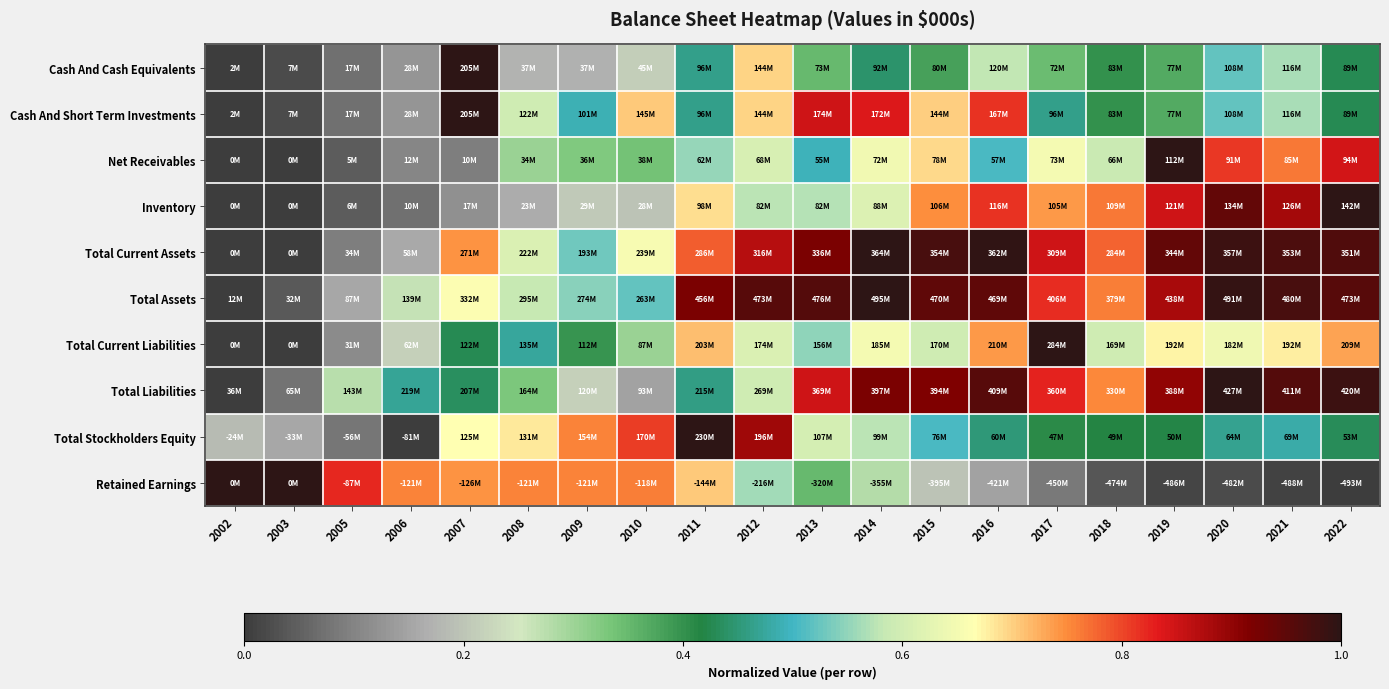

Reading left to right, extract all data points from this chart.

Cash And Cash Equivalents: 2002=0.0	2003=0.0	2005=0.1	2006=0.1	2007=1.0	2008=0.2	2009=0.2	2010=0.2	2011=0.5	2012=0.7	2013=0.4	2014=0.4	2015=0.4	2016=0.6	2017=0.3	2018=0.4	2019=0.4	2020=0.5	2021=0.6	2022=0.4
Cash And Short Term Investments: 2002=0.0	2003=0.0	2005=0.1	2006=0.1	2007=1.0	2008=0.6	2009=0.5	2010=0.7	2011=0.5	2012=0.7	2013=0.8	2014=0.8	2015=0.7	2016=0.8	2017=0.5	2018=0.4	2019=0.4	2020=0.5	2021=0.6	2022=0.4
Net Receivables: 2002=0.0	2003=0.0	2005=0.0	2006=0.1	2007=0.1	2008=0.3	2009=0.3	2010=0.3	2011=0.6	2012=0.6	2013=0.5	2014=0.6	2015=0.7	2016=0.5	2017=0.7	2018=0.6	2019=1.0	2020=0.8	2021=0.8	2022=0.8
Inventory: 2002=0.0	2003=0.0	2005=0.0	2006=0.1	2007=0.1	2008=0.2	2009=0.2	2010=0.2	2011=0.7	2012=0.6	2013=0.6	2014=0.6	2015=0.7	2016=0.8	2017=0.7	2018=0.8	2019=0.8	2020=0.9	2021=0.9	2022=1.0
Total Current Assets: 2002=0.0	2003=0.0	2005=0.1	2006=0.2	2007=0.7	2008=0.6	2009=0.5	2010=0.7	2011=0.8	2012=0.9	2013=0.9	2014=1.0	2015=1.0	2016=1.0	2017=0.8	2018=0.8	2019=0.9	2020=1.0	2021=1.0	2022=1.0
Total Assets: 2002=0.0	2003=0.0	2005=0.2	2006=0.3	2007=0.7	2008=0.6	2009=0.5	2010=0.5	2011=0.9	2012=1.0	2013=1.0	2014=1.0	2015=0.9	2016=0.9	2017=0.8	2018=0.8	2019=0.9	2020=1.0	2021=1.0	2022=1.0
Total Current Liabilities: 2002=0.0	2003=0.0	2005=0.1	2006=0.2	2007=0.4	2008=0.5	2009=0.4	2010=0.3	2011=0.7	2012=0.6	2013=0.5	2014=0.6	2015=0.6	2016=0.7	2017=1.0	2018=0.6	2019=0.7	2020=0.6	2021=0.7	2022=0.7
Total Liabilities: 2002=0.0	2003=0.1	2005=0.3	2006=0.5	2007=0.4	2008=0.3	2009=0.2	2010=0.1	2011=0.5	2012=0.6	2013=0.9	2014=0.9	2015=0.9	2016=1.0	2017=0.8	2018=0.8	2019=0.9	2020=1.0	2021=1.0	2022=1.0
Total Stockholders Equity: 2002=0.2	2003=0.2	2005=0.1	2006=0.0	2007=0.7	2008=0.7	2009=0.8	2010=0.8	2011=1.0	2012=0.9	2013=0.6	2014=0.6	2015=0.5	2016=0.5	2017=0.4	2018=0.4	2019=0.4	2020=0.5	2021=0.5	2022=0.4
Retained Earnings: 2002=1.0	2003=1.0	2005=0.8	2006=0.8	2007=0.7	2008=0.8	2009=0.8	2010=0.8	2011=0.7	2012=0.6	2013=0.4	2014=0.3	2015=0.2	2016=0.1	2017=0.1	2018=0.0	2019=0.0	2020=0.0	2021=0.0	2022=0.0